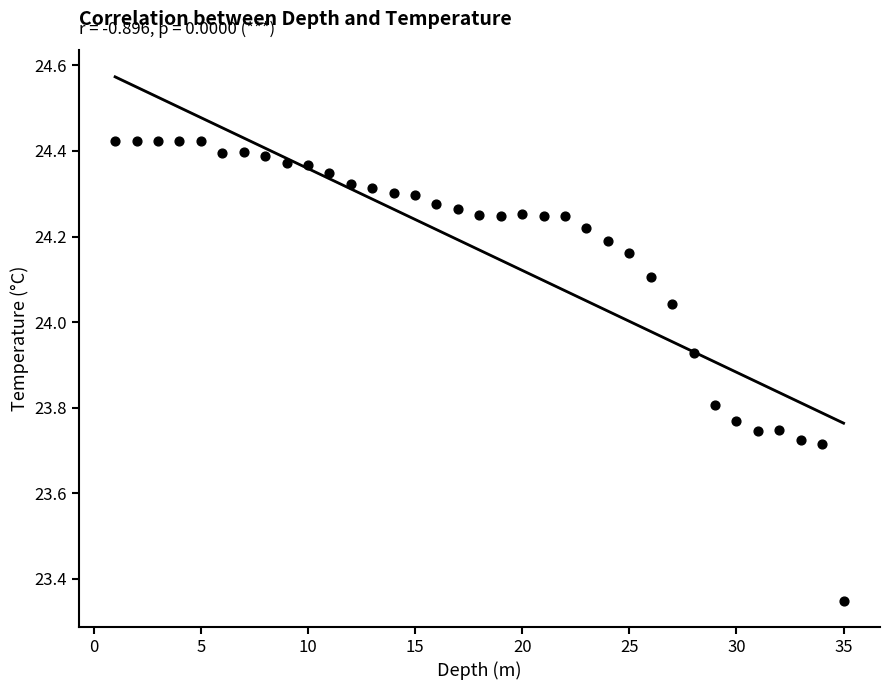

What is the range of X values (max minus min)?

34.0